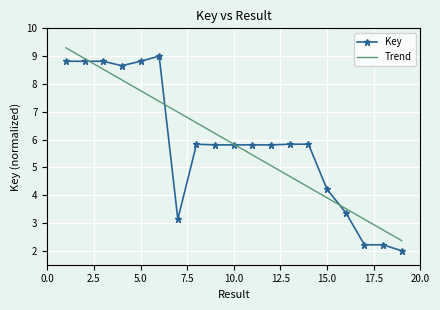

After their last crossing, which series has the higher values: Key or Trend?

Trend